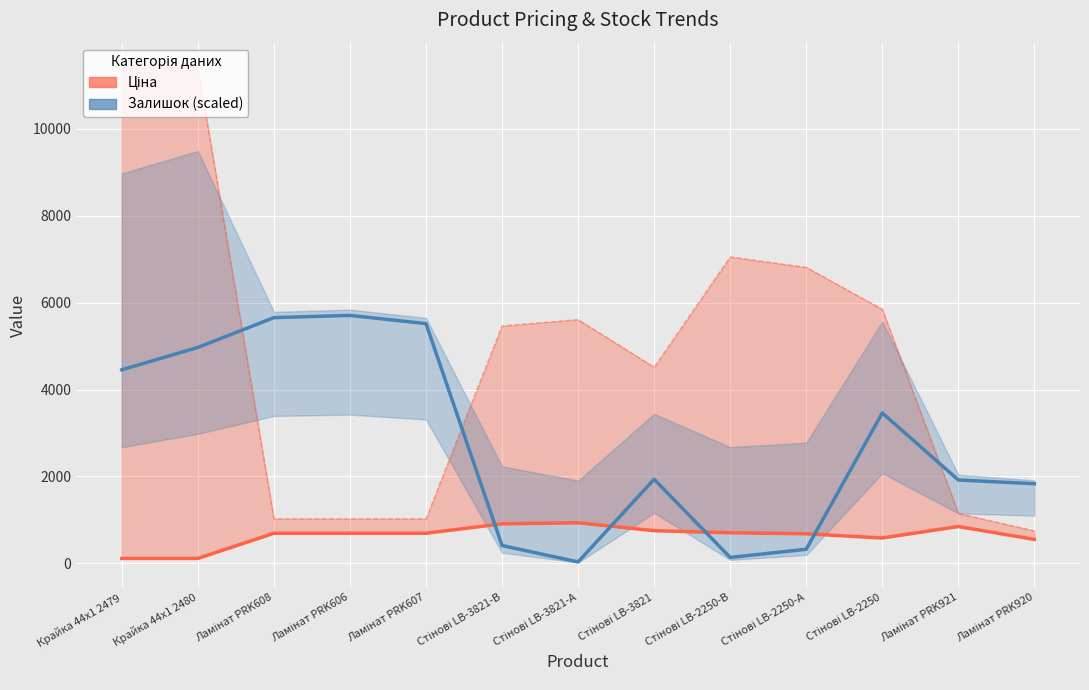

What is the value of the Залишок (scaled) point at the 7th from the left?

34.3